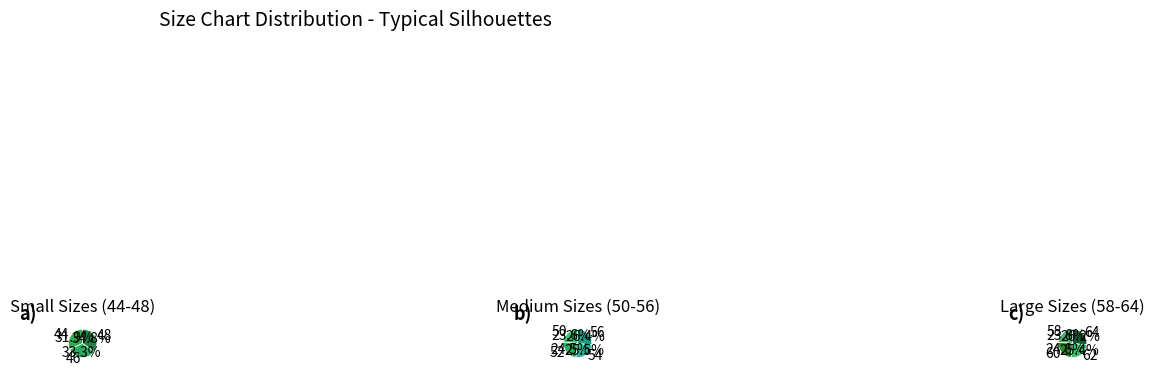

Between 46 and 50, which is larger?

50